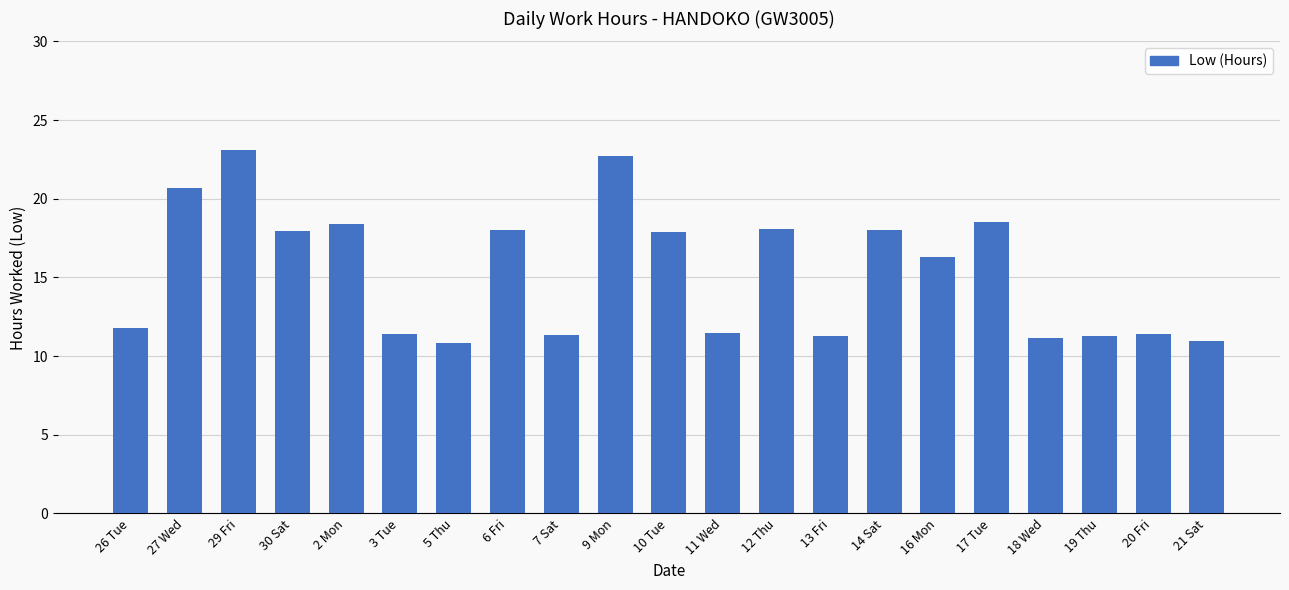

Which label corresponds to the largest value in the chart?

29 Fri